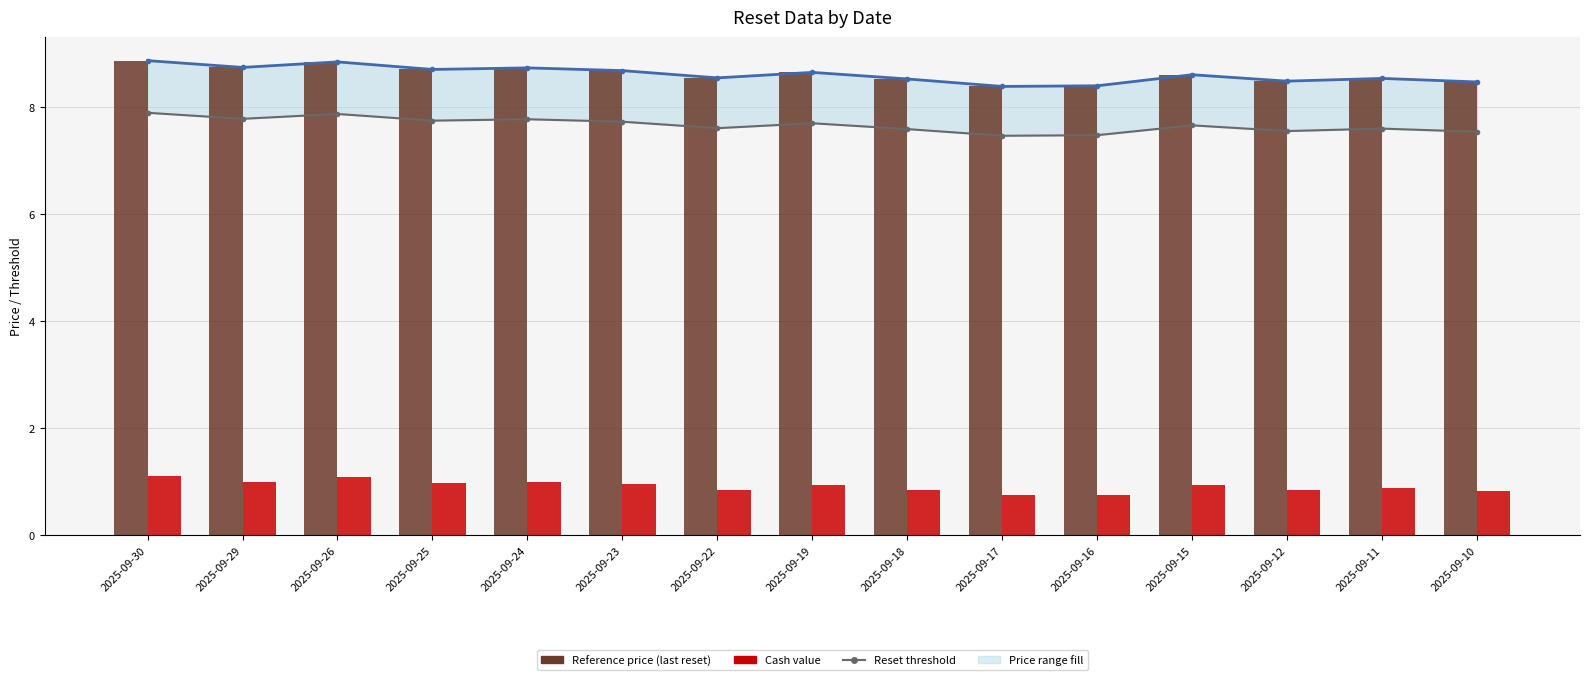

Which label corresponds to the smallest value in the chart?

2025-09-17